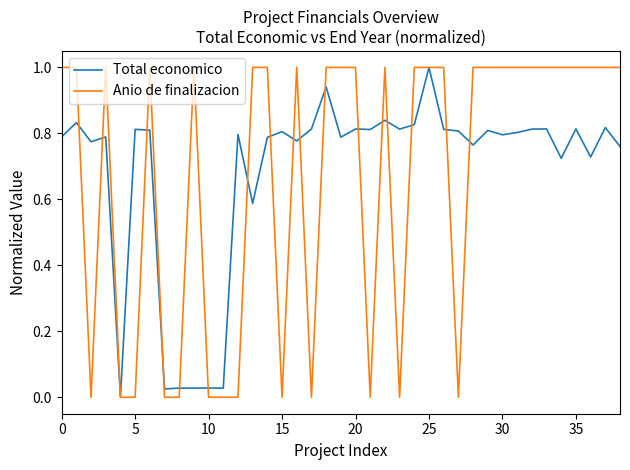

What is the maximum value shown in the chart?

1.0